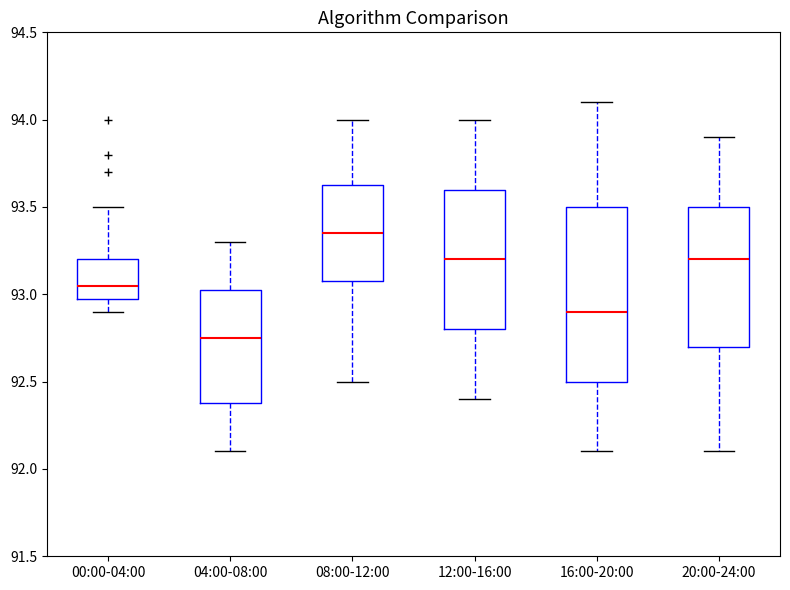

Reading left to right, read every box against the y-axis: the position of its median line, the range the box covers, and the ends of its whiskers. The values are not printed on the chart, so give them approximately, as read against the axis.

00:00-04:00: median 93.05, box 93.00 to 93.20, whiskers 92.90 to 93.50
04:00-08:00: median 92.75, box 92.40 to 93.05, whiskers 92.10 to 93.30
08:00-12:00: median 93.35, box 93.10 to 93.65, whiskers 92.50 to 94.00
12:00-16:00: median 93.20, box 92.80 to 93.60, whiskers 92.40 to 94.00
16:00-20:00: median 92.90, box 92.50 to 93.50, whiskers 92.10 to 94.10
20:00-24:00: median 93.20, box 92.70 to 93.50, whiskers 92.10 to 93.90